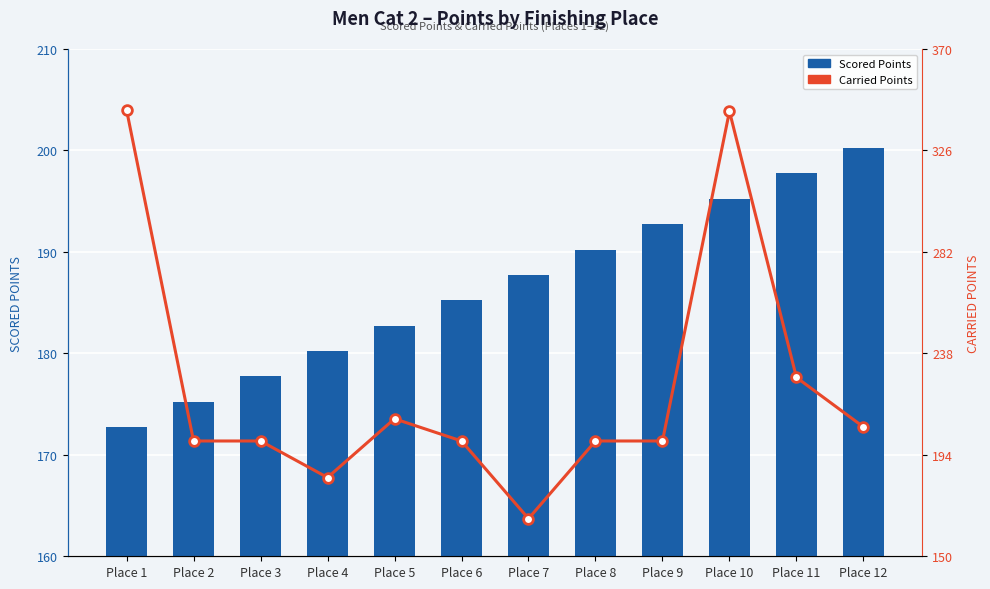

Rank the categories by Scored Points value from highest to lowest.

Place 12, Place 11, Place 10, Place 9, Place 8, Place 7, Place 6, Place 5, Place 4, Place 3, Place 2, Place 1